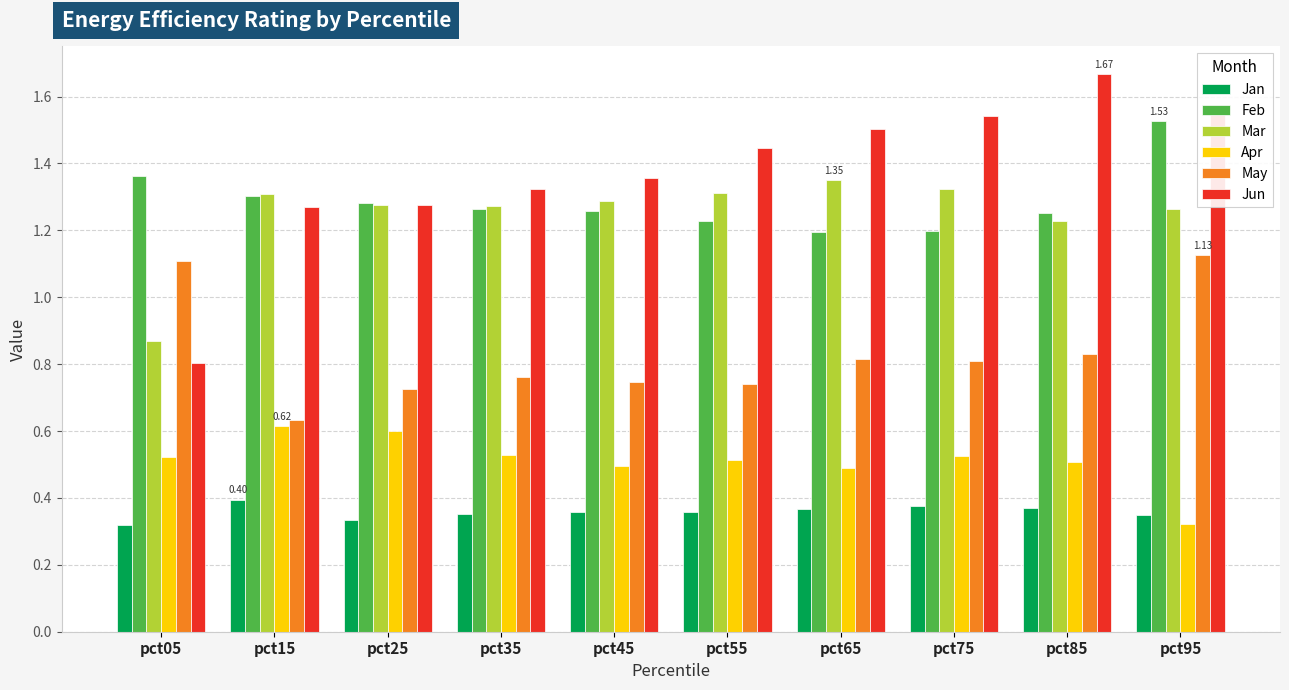

What is the sum of the May values at pct05 and pct55?

1.8